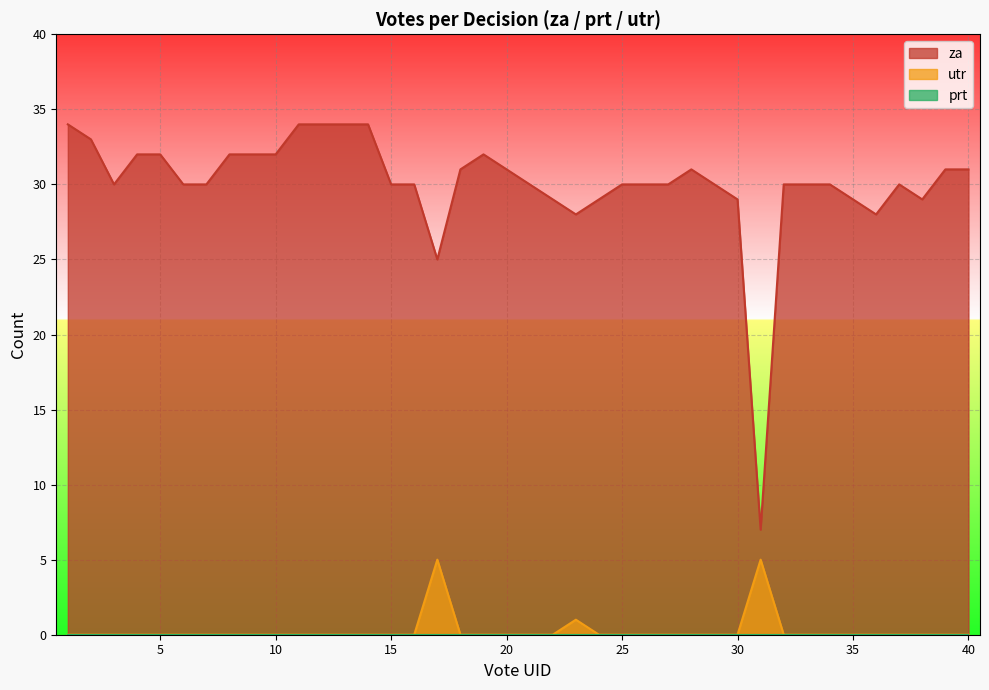

True or false: za and utr cross at least once.

False